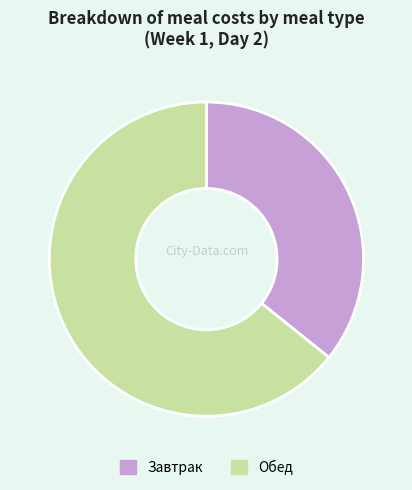

Between Обед and Завтрак, which is larger?

Обед